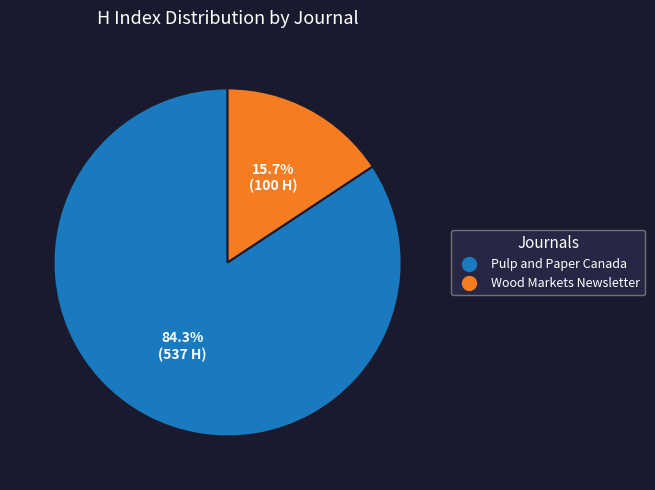

What is the total percentage of Wood Markets Newsletter and Pulp and Paper Canada?

100.0%